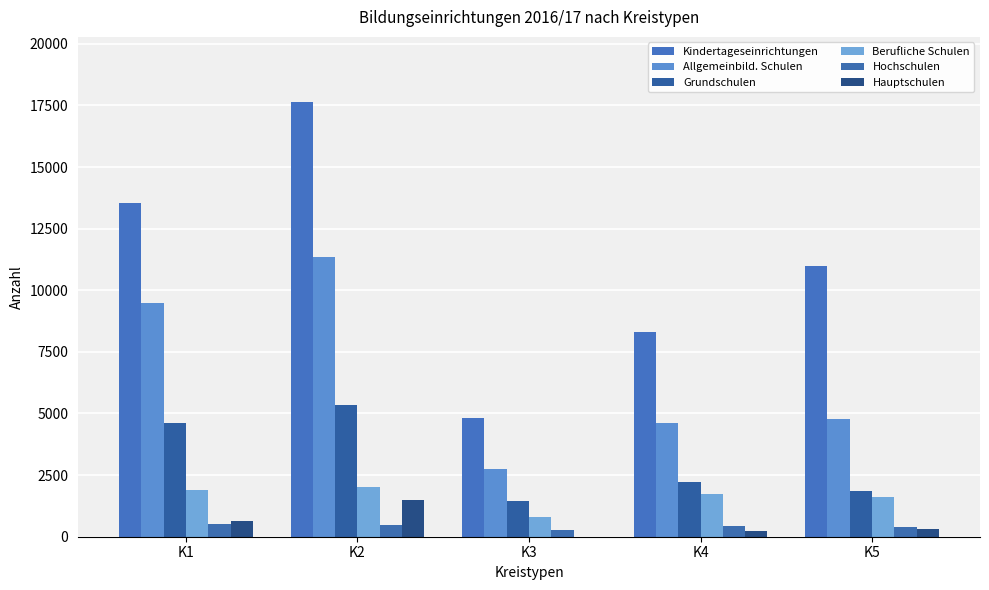

Is the value of Hauptschulen at K1 greater than the value of Hochschulen at K3?

Yes